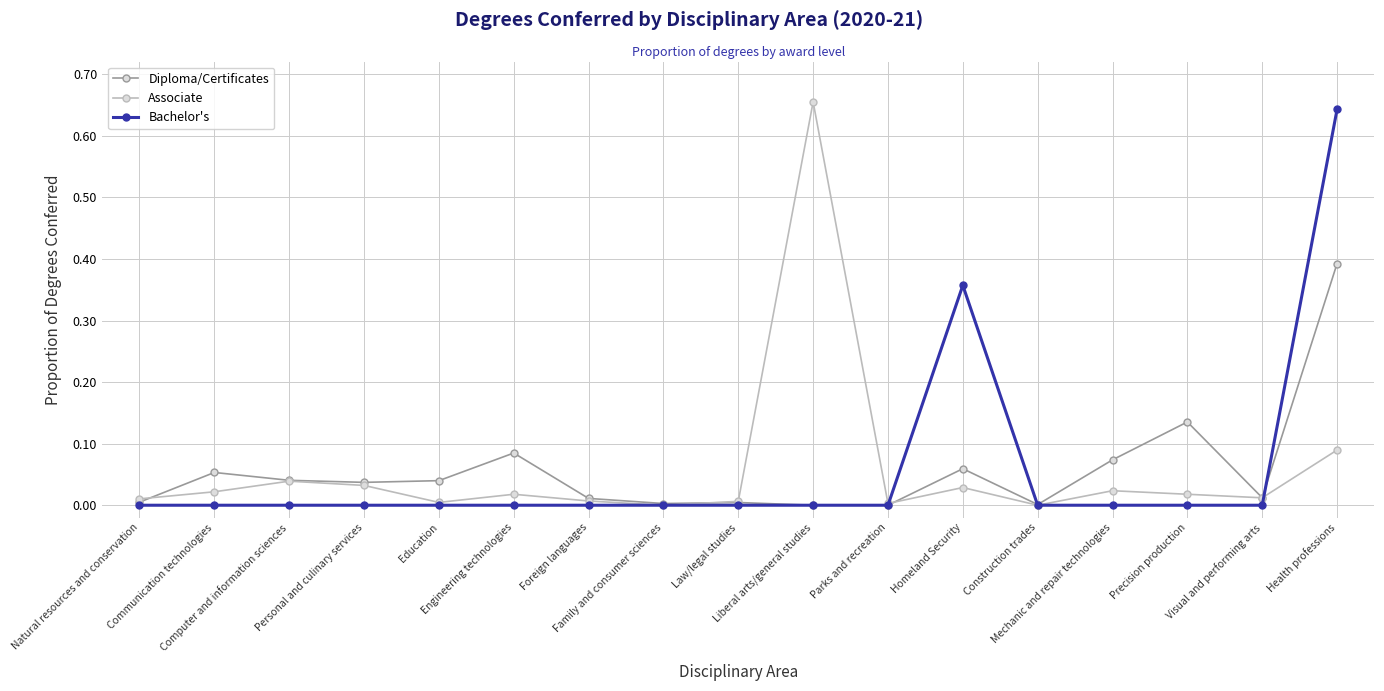

Is the value of Diploma/Certificates at Parks and recreation greater than the value of Associate at Law/legal studies?

No